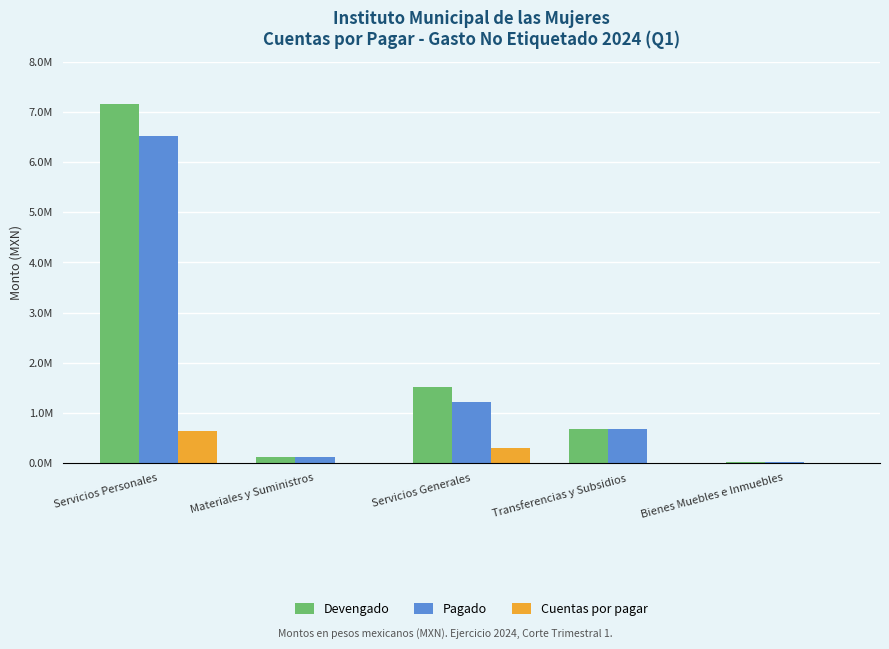

What are all the series names shown in the legend?

Devengado, Pagado, Cuentas por pagar